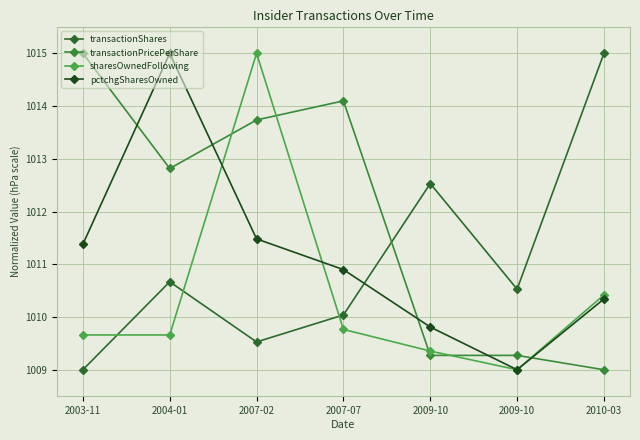

Where does the transactionPricePerShare series first go above 1012?

2003-11